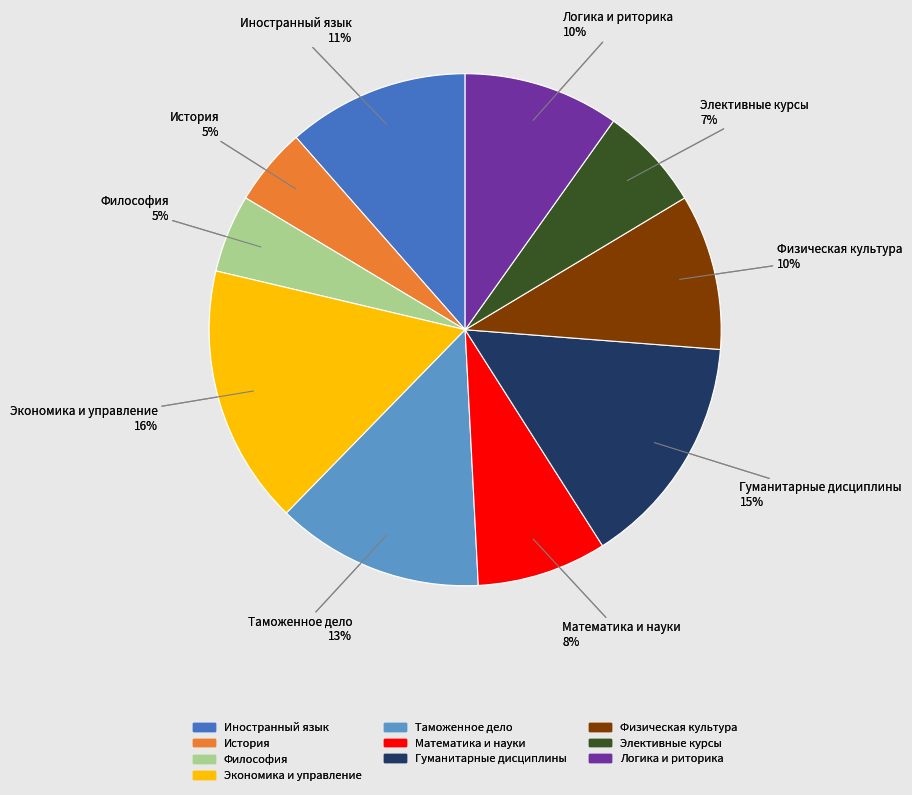

Is there any slice that represents more than half of the pie?

No